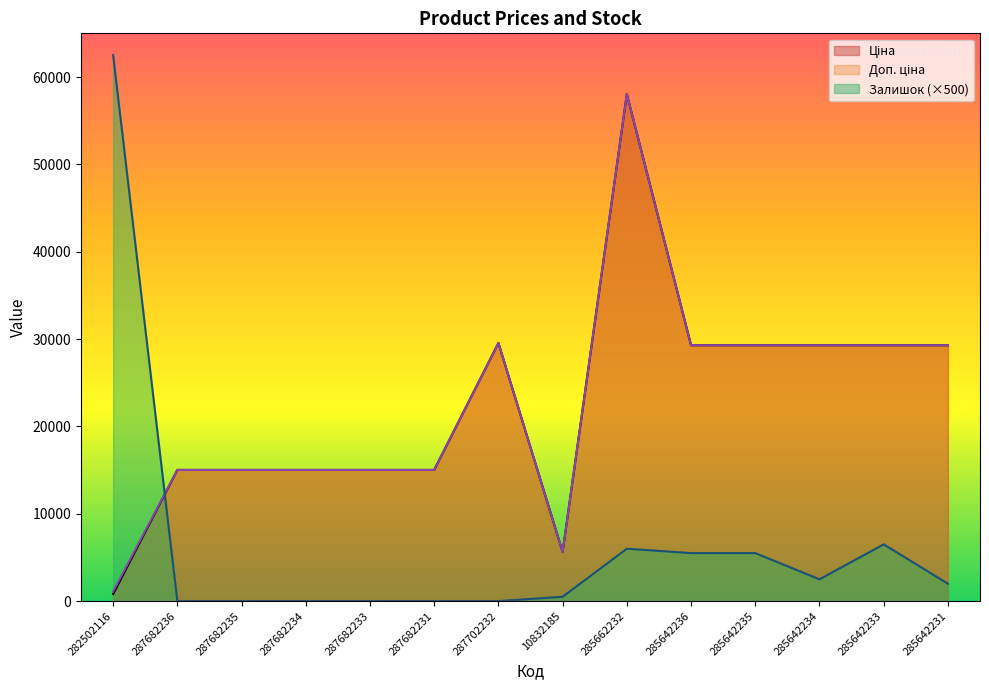

What is the label of the 8th point from the left?

10832185